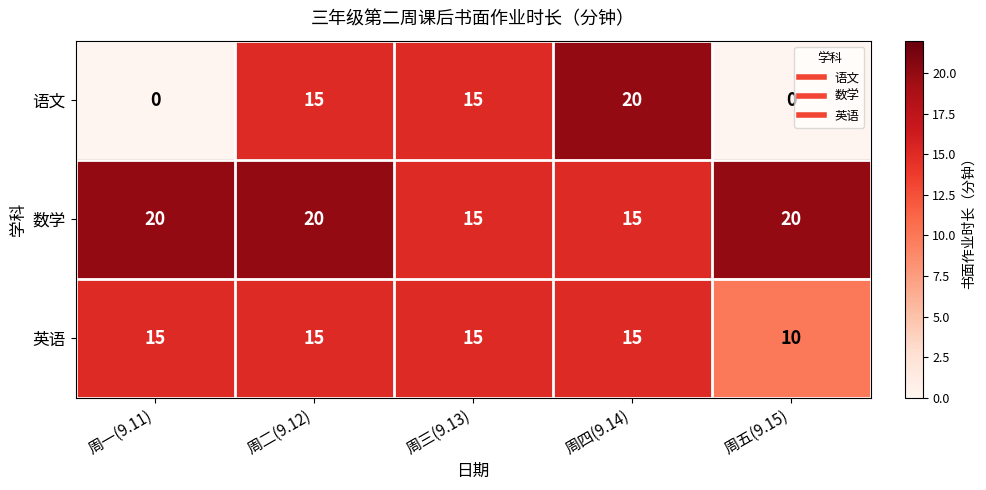

Rank the series by their average value, from highest to lowest.

数学, 英语, 语文